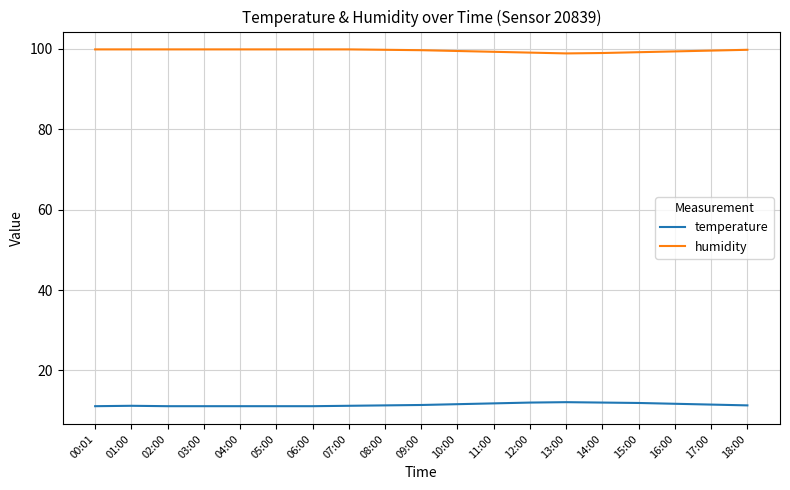

What is the difference between the highest and lowest values at 03:00?

88.8